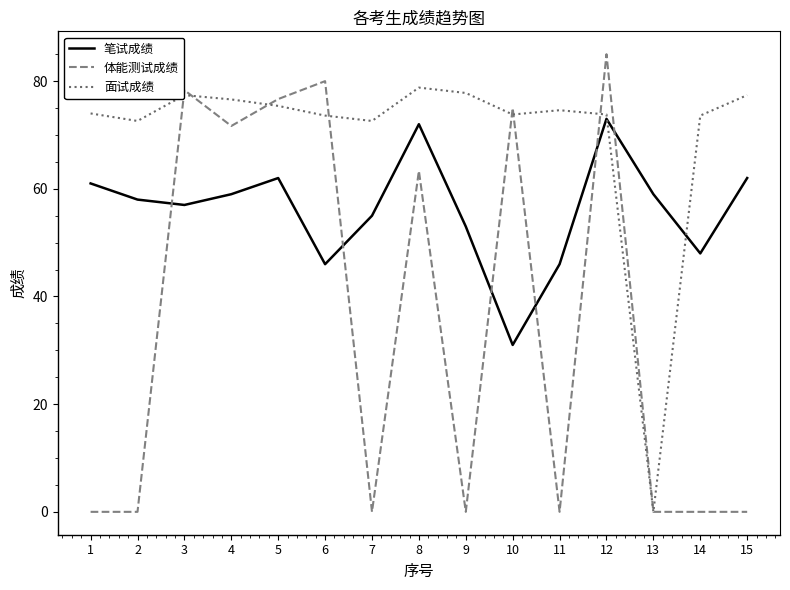

What is the maximum value shown in the chart?

85.0